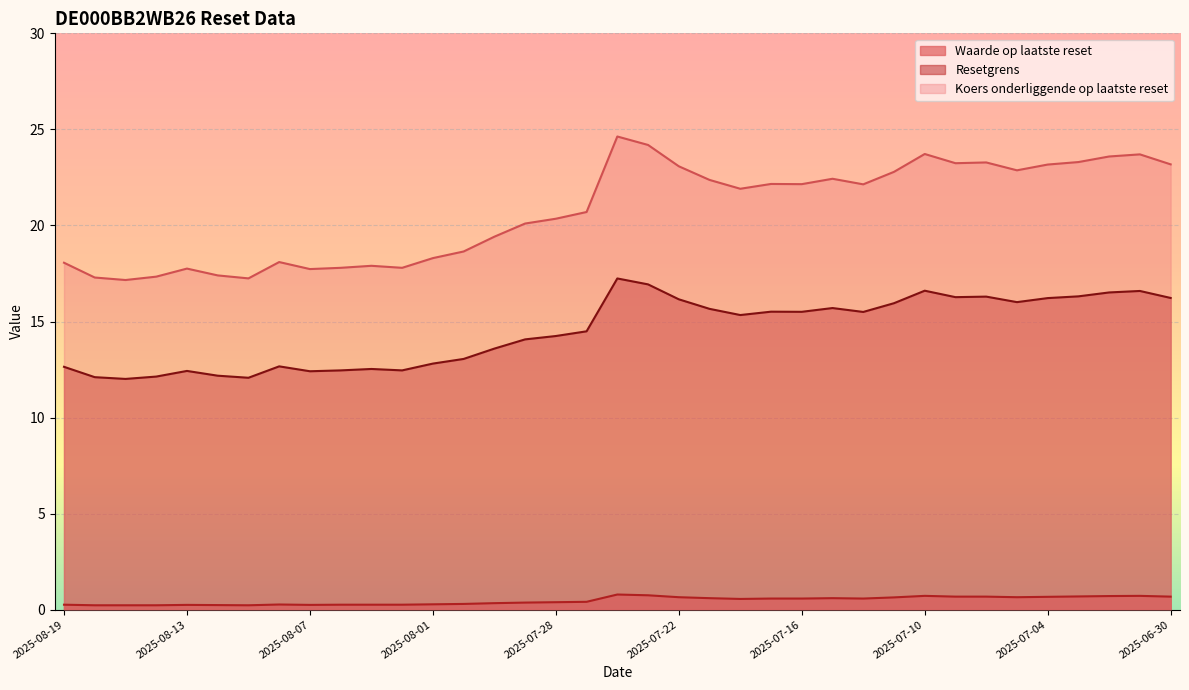

What is the smallest value displayed?

0.2